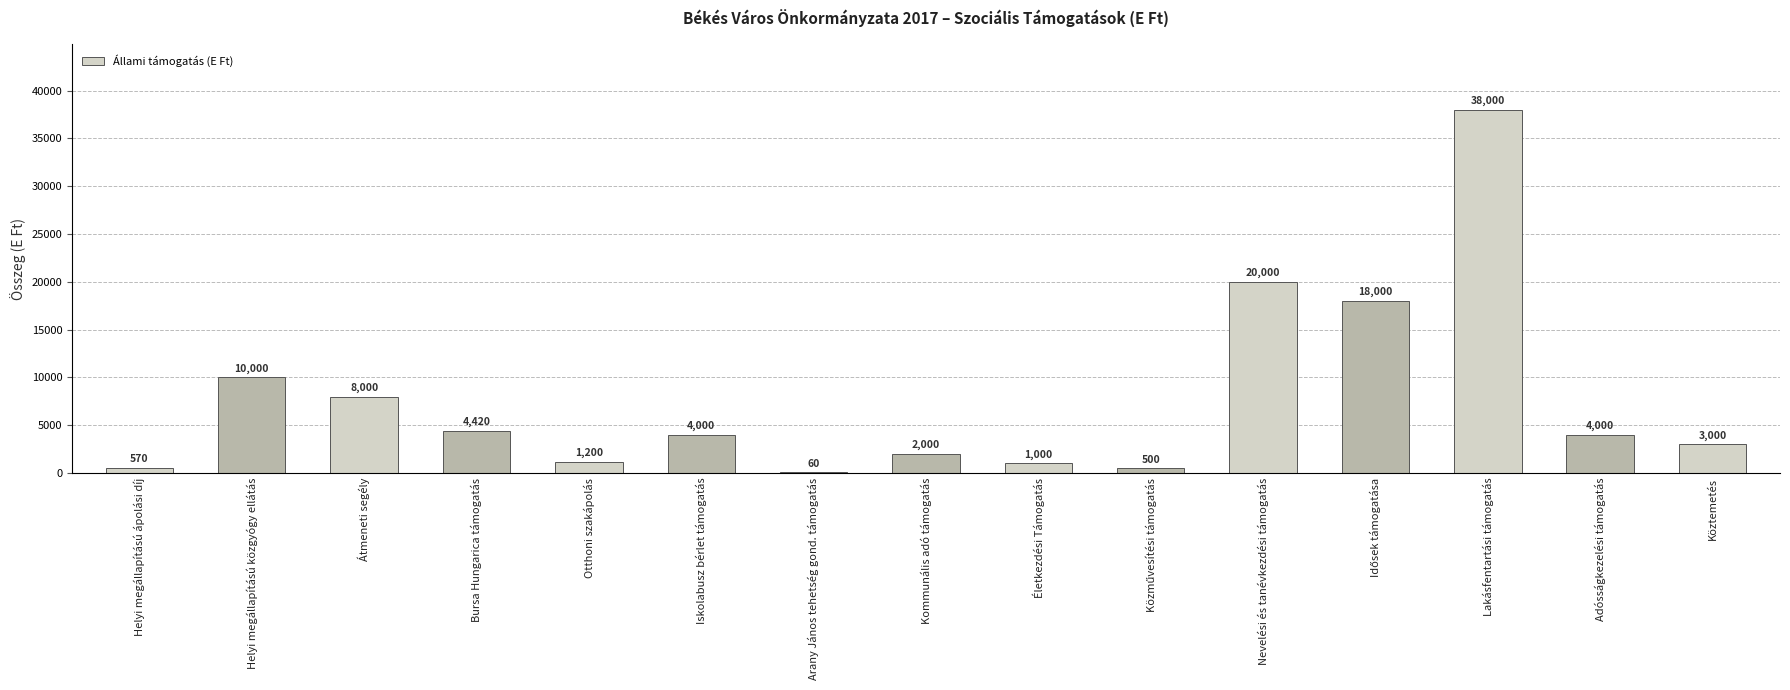

The chart shows a value of 1998 at Átmeneti segély. True or false?

False